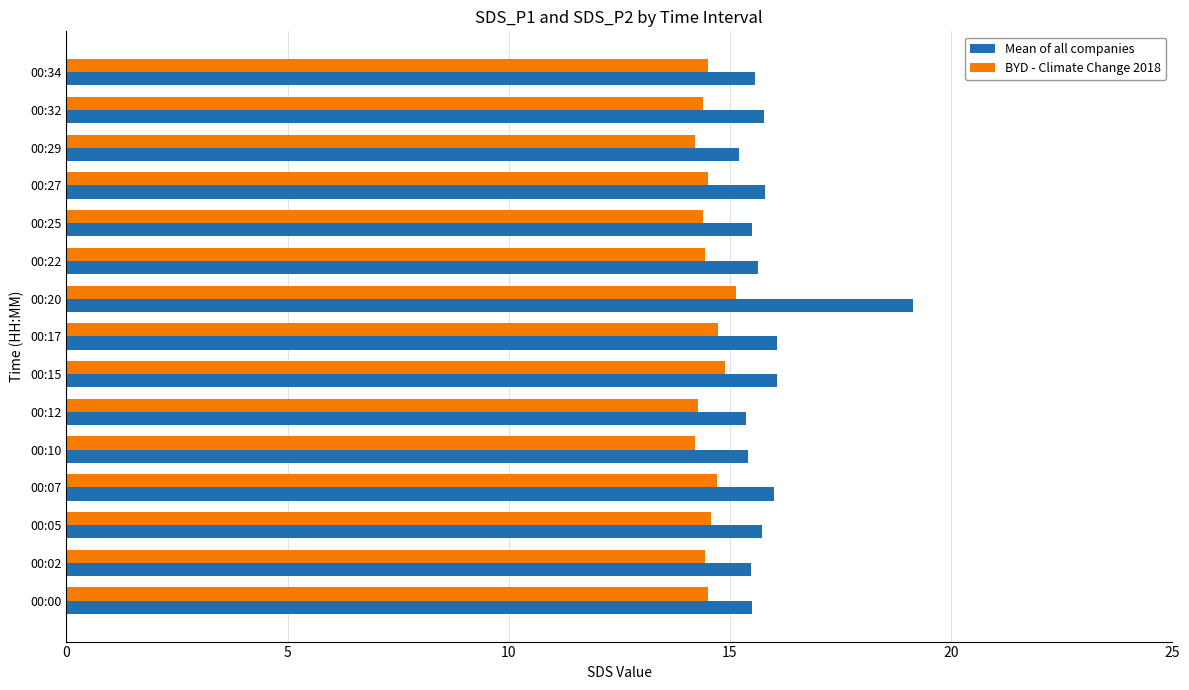

At which category does the chart reach its peak across all series?

00:20